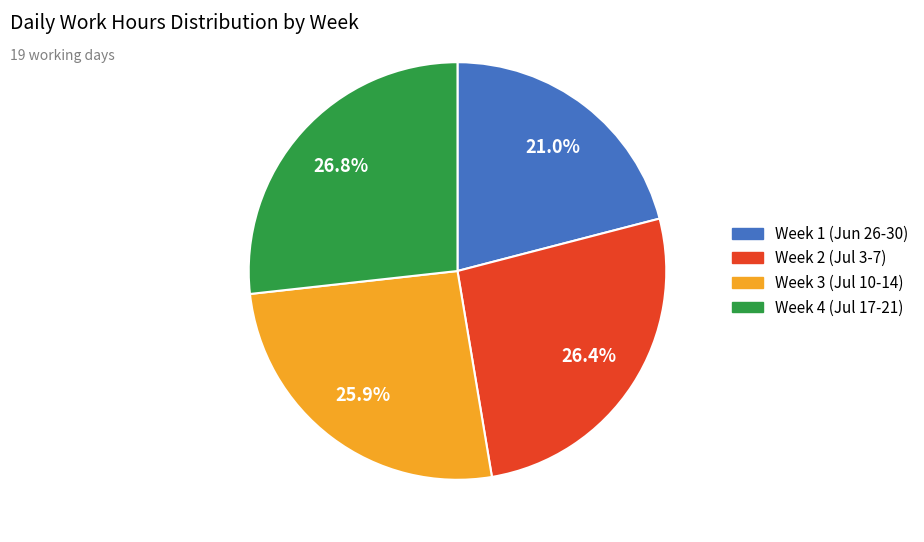

Is there any slice that represents more than half of the pie?

No